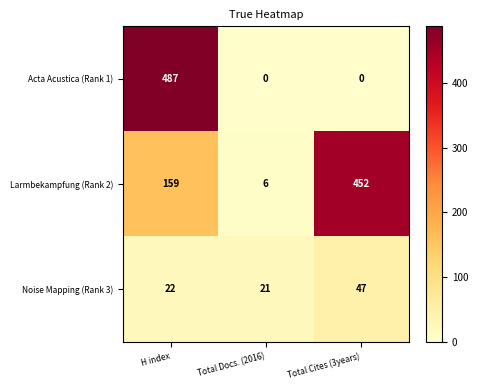

Reading left to right, extract all data points from this chart.

Acta Acustica (Rank 1): 487	0	0
Larmbekampfung (Rank 2): 159	6	452
Noise Mapping (Rank 3): 22	21	47